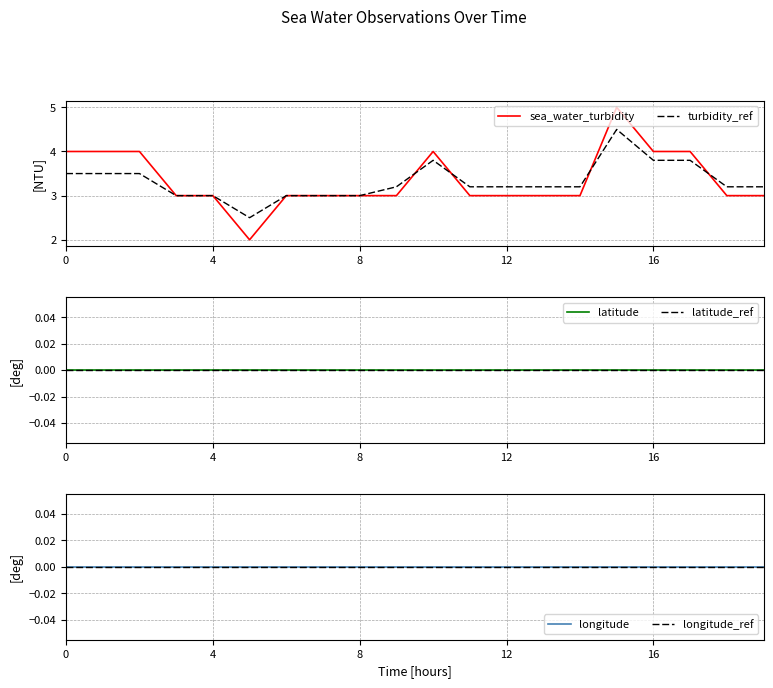

What is the maximum value for turbidity_ref?

4.5